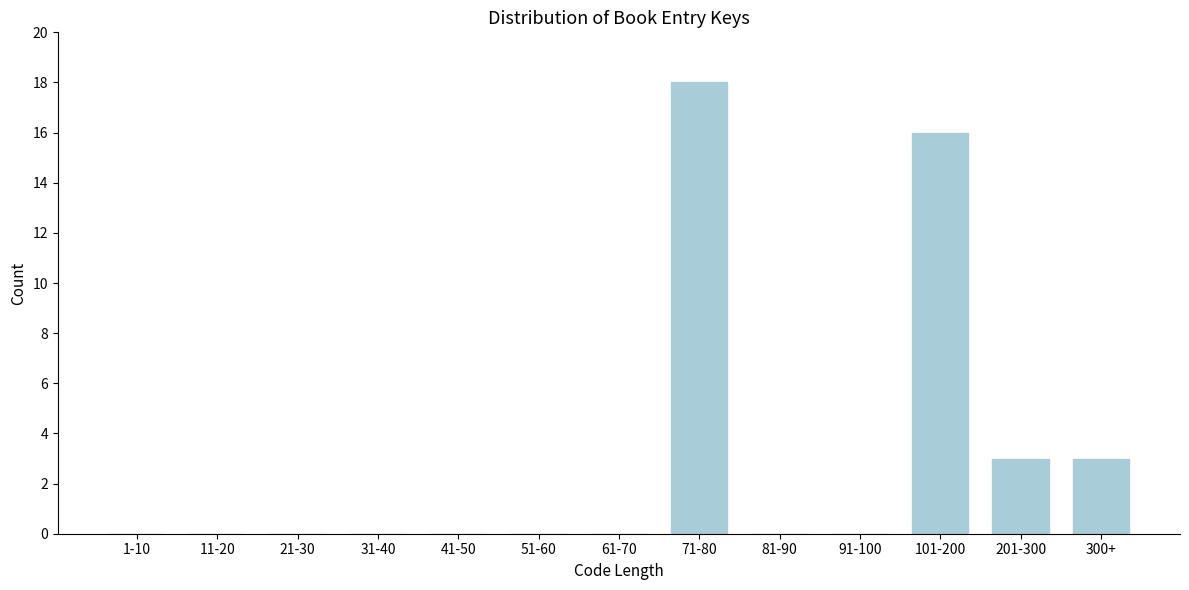

Reading left to right, list all the values displayed in this chart.

1-10=0	11-20=0	21-30=0	31-40=0	41-50=0	51-60=0	61-70=0	71-80=18	81-90=0	91-100=0	101-200=16	201-300=3	300+=3